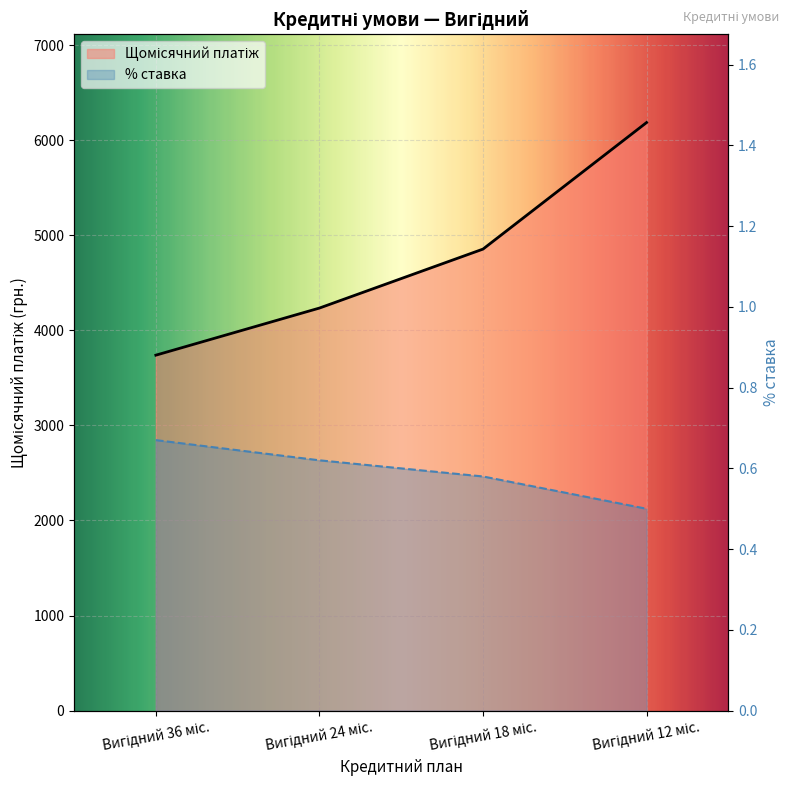

True or false: % ставка and Щомісячний платіж cross at least once.

False